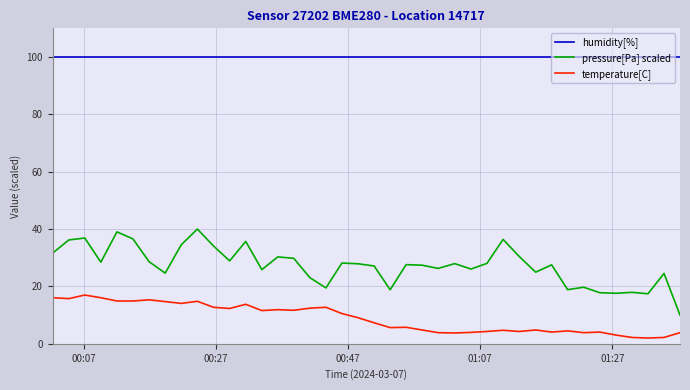

How many series are shown in this chart?

3